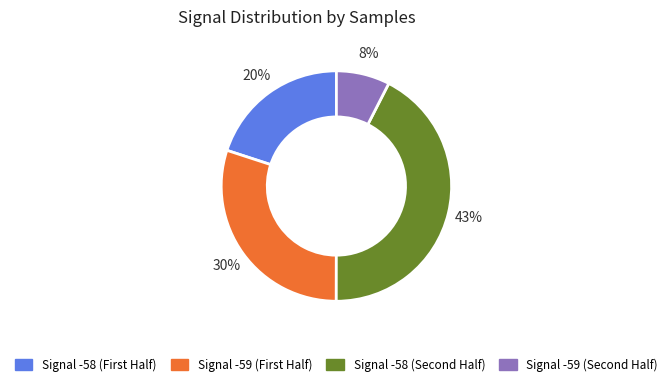

Count the number of slices in the pie.

4